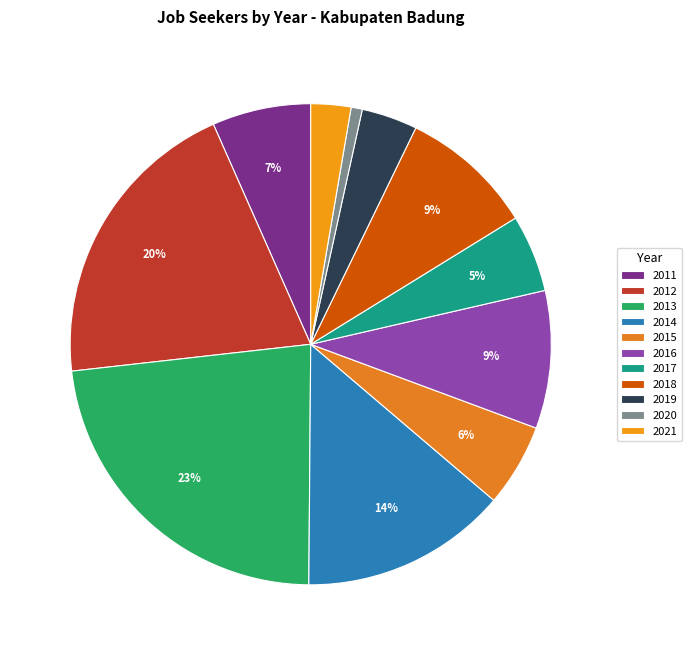

The 2015 slice represents 1% of the pie. True or false?

False